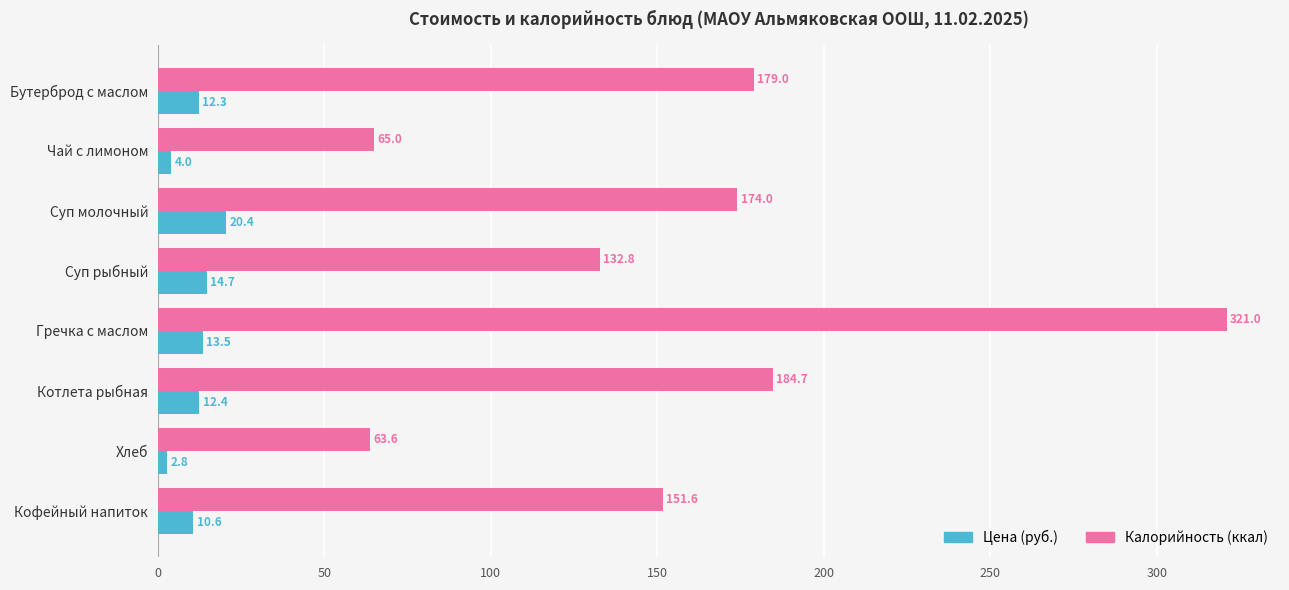

Rank the series by their average value, from lowest to highest.

Цена (руб.), Калорийность (ккал)